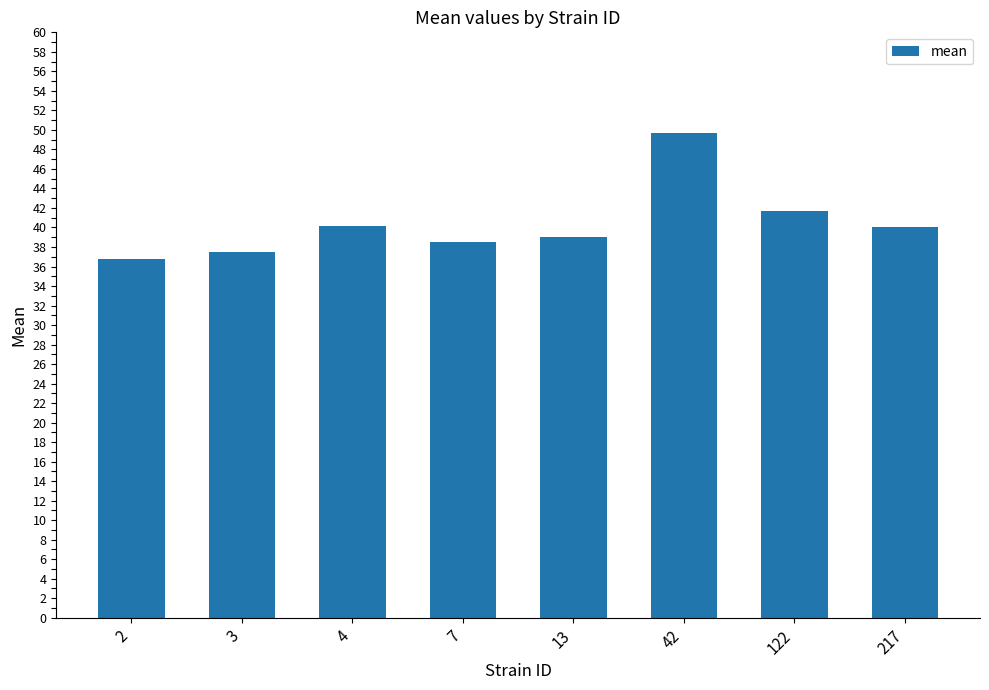

What is the sum of all values?

323.3